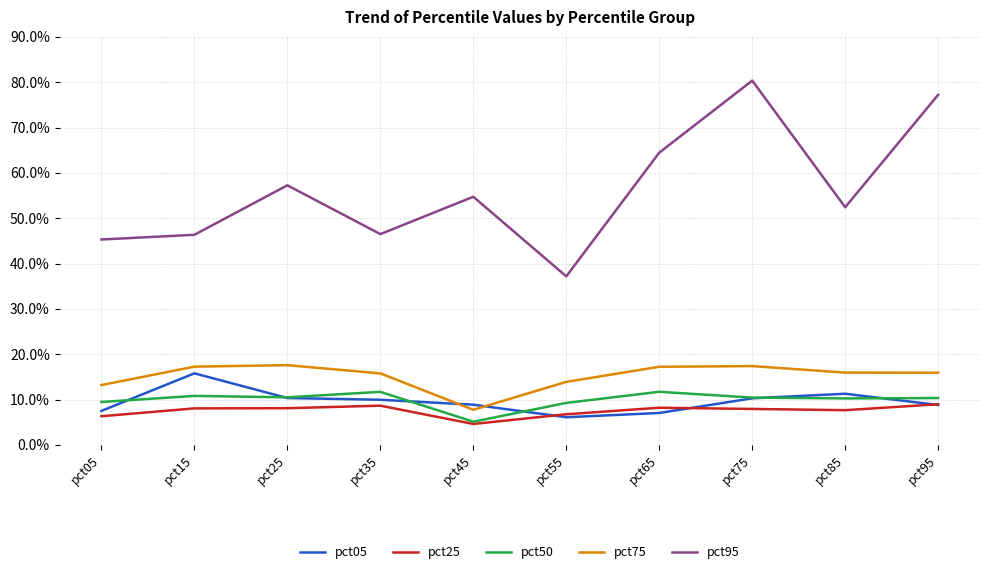

What are all the series names shown in the legend?

pct05, pct25, pct50, pct75, pct95